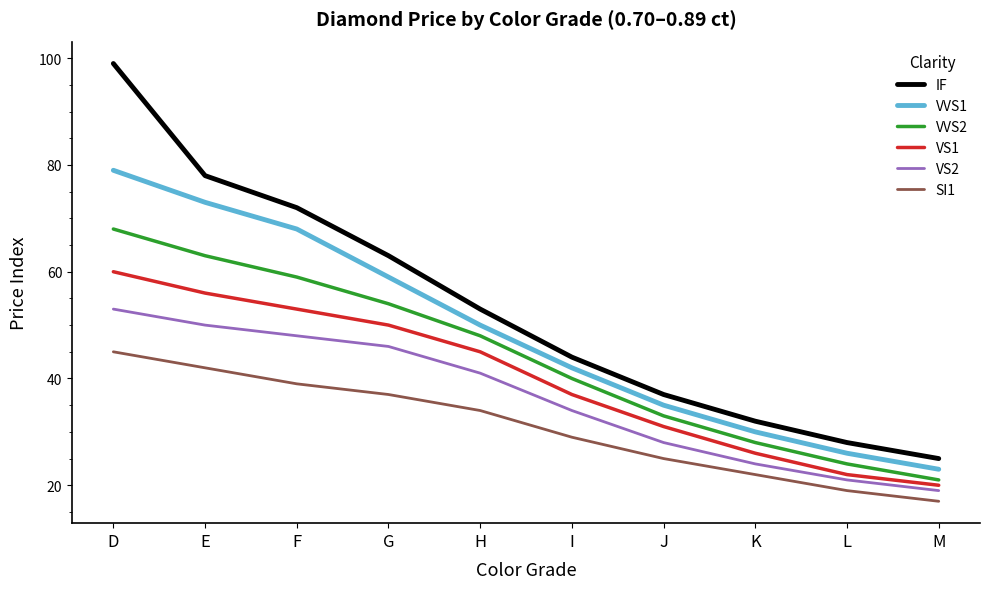

What is the highest value of the VVS1 series?

79